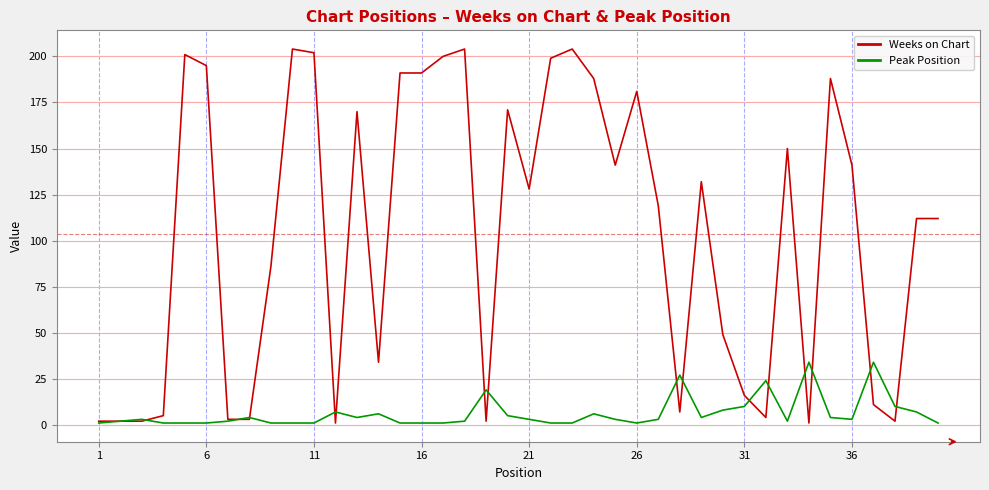

Which series has the widest spread of values?

Weeks on Chart